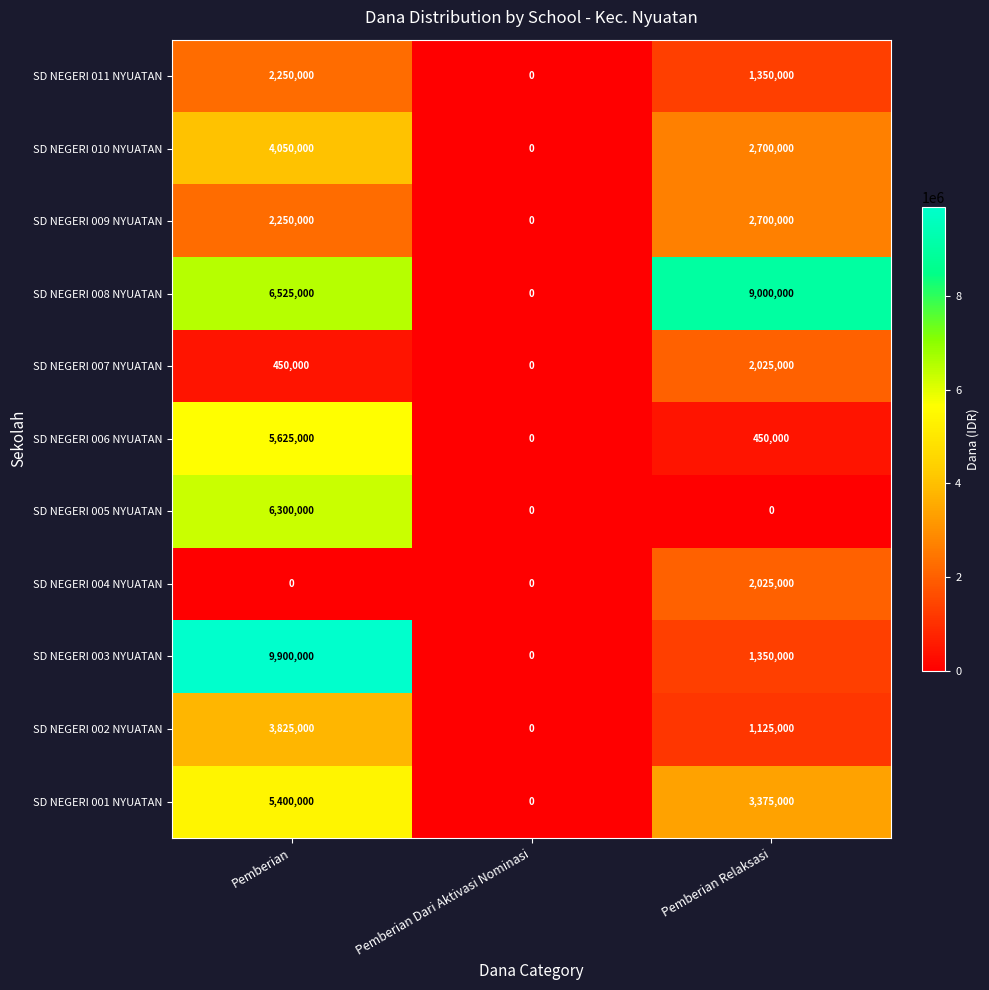

True or false: SD NEGERI 002 NYUATAN has a value of 1125000 at Pemberian Relaksasi.

True